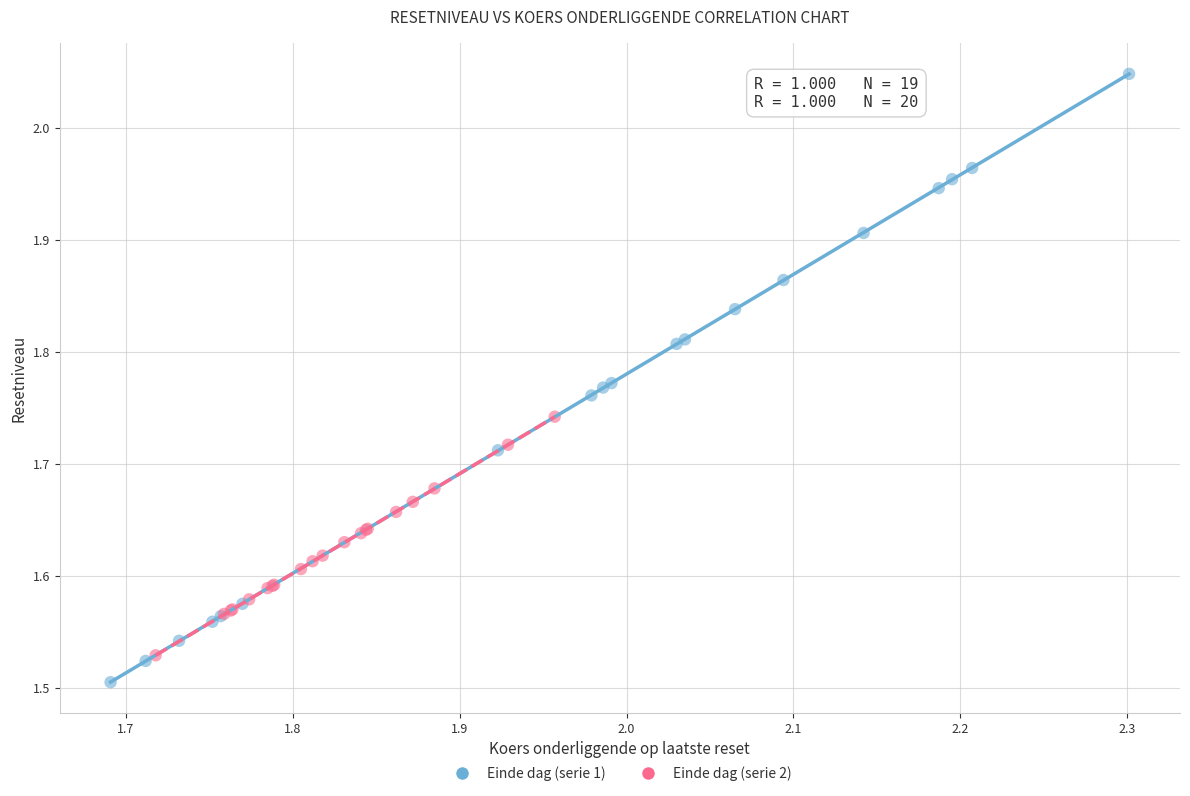

Which series reaches the minimum Y coordinate?

Einde dag (serie 1)